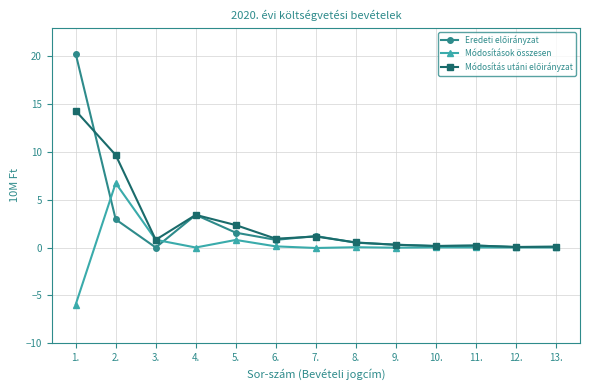

At which category is the sum across all series the highest?

1.